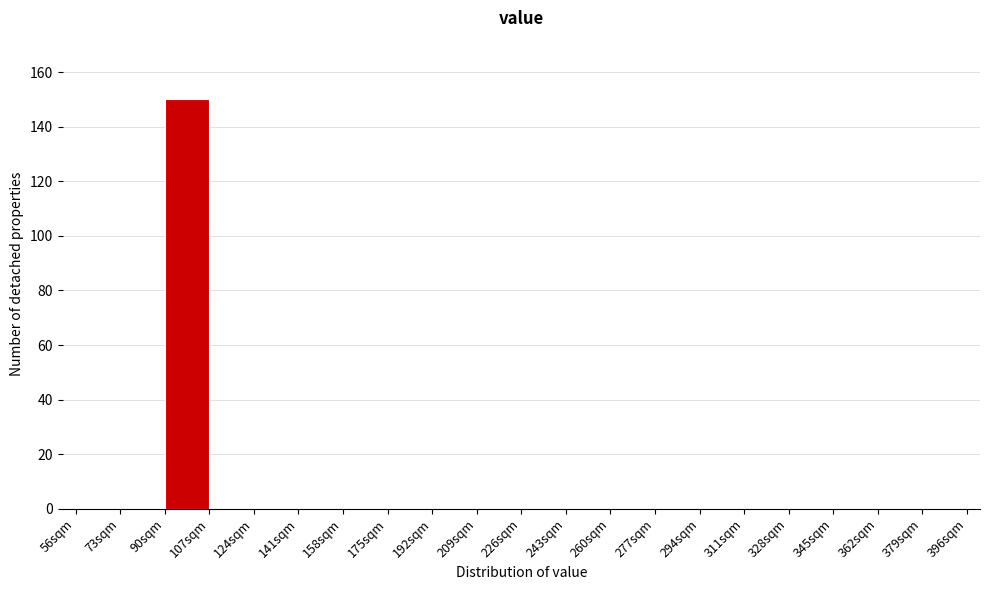

Reading left to right, transcribe this chart: for each bar, give the range it covers on the x-axis and its height. Neither the bar edges nor the heights are printed on the chart, so give them approximately, as read against the axes.

56 to 73: 0
73 to 90: 0
90 to 107: 150
107 to 124: 0
124 to 141: 0
141 to 158: 0
158 to 175: 0
175 to 192: 0
192 to 209: 0
209 to 226: 0
226 to 243: 0
243 to 260: 0
260 to 277: 0
277 to 294: 0
294 to 311: 0
311 to 328: 0
328 to 345: 0
345 to 362: 0
362 to 379: 0
379 to 396: 0